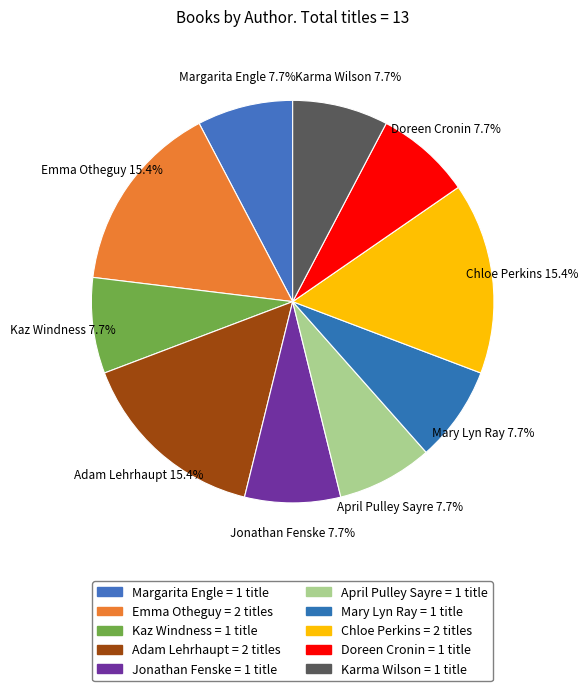

Combined, what portion of the pie is Doreen Cronin and Margarita Engle?

15.4%